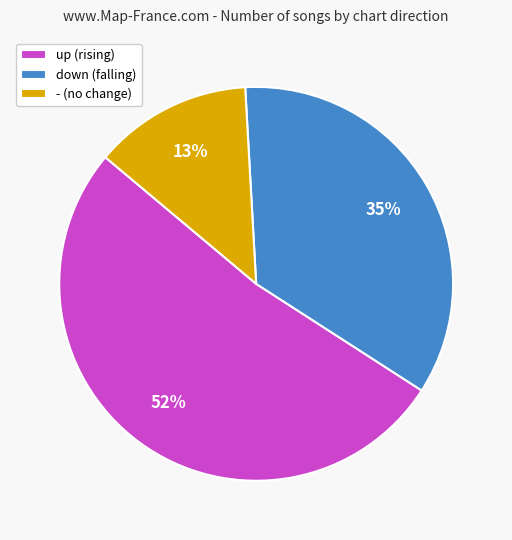

The up slice represents 44% of the pie. True or false?

False